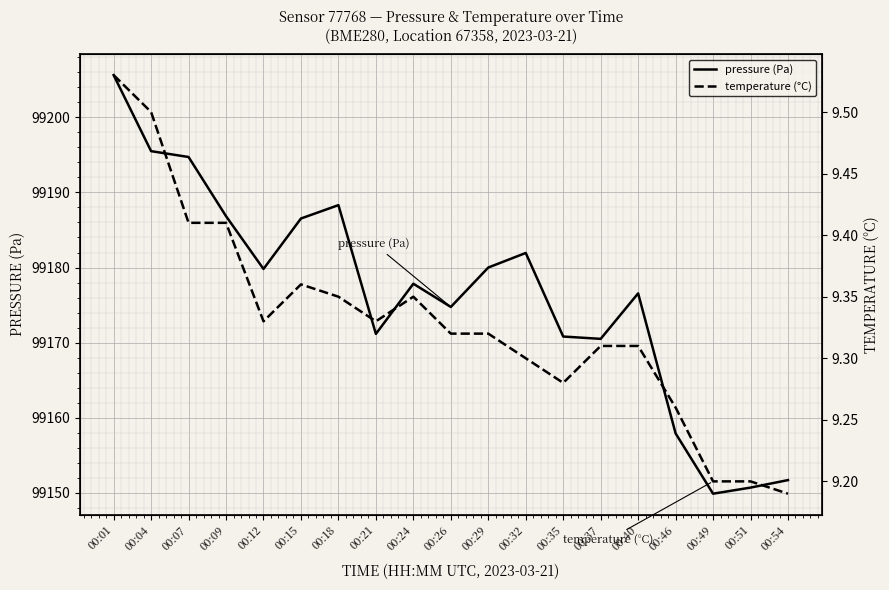

How many data points in pressure (Pa) are above 99177?

10